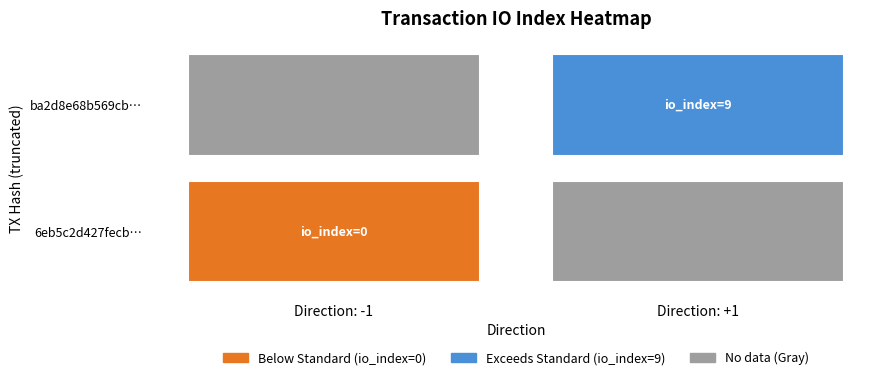

Rank the series by their maximum value, from lowest to highest.

6eb5c2d427fecb0b5fd475ff60baaf93c2f3c95, ba2d8e68b569cbe58d1c75c87175ac3dfac0e3f